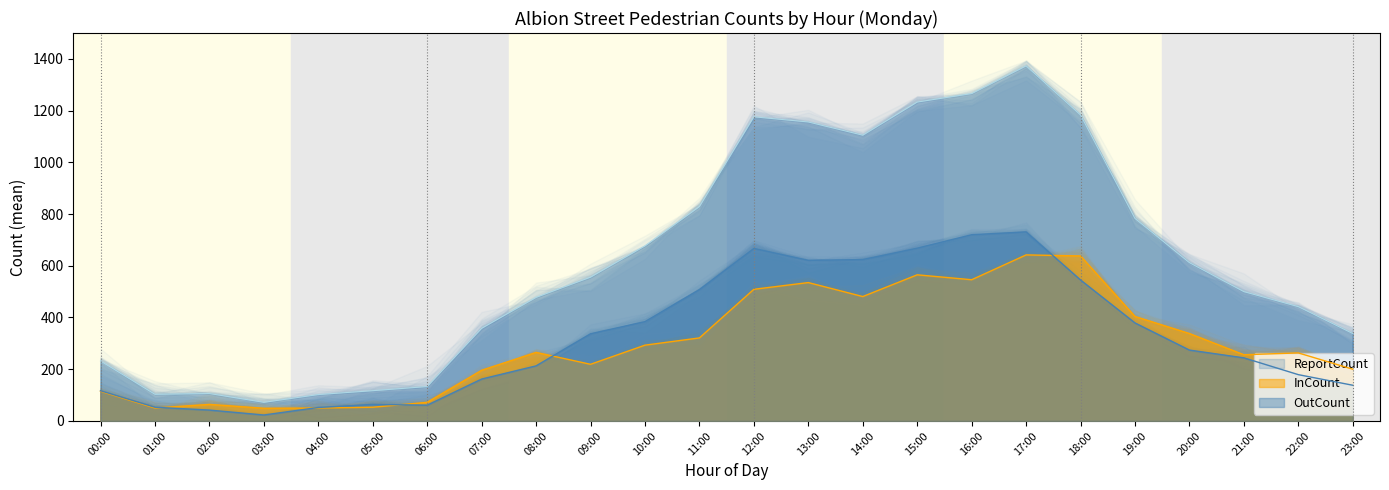

Rank the series at 10:00 from lowest to highest value.

InCount, OutCount, ReportCount